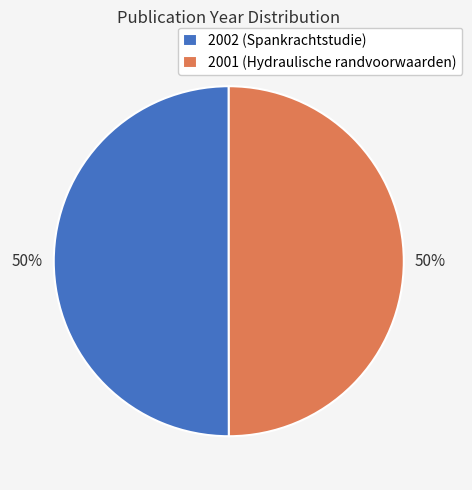

Combined, do 2002 (Spankrachtstudie) and 2001 (Hydraulische randvoorwaarden) account for over 50%?

Yes